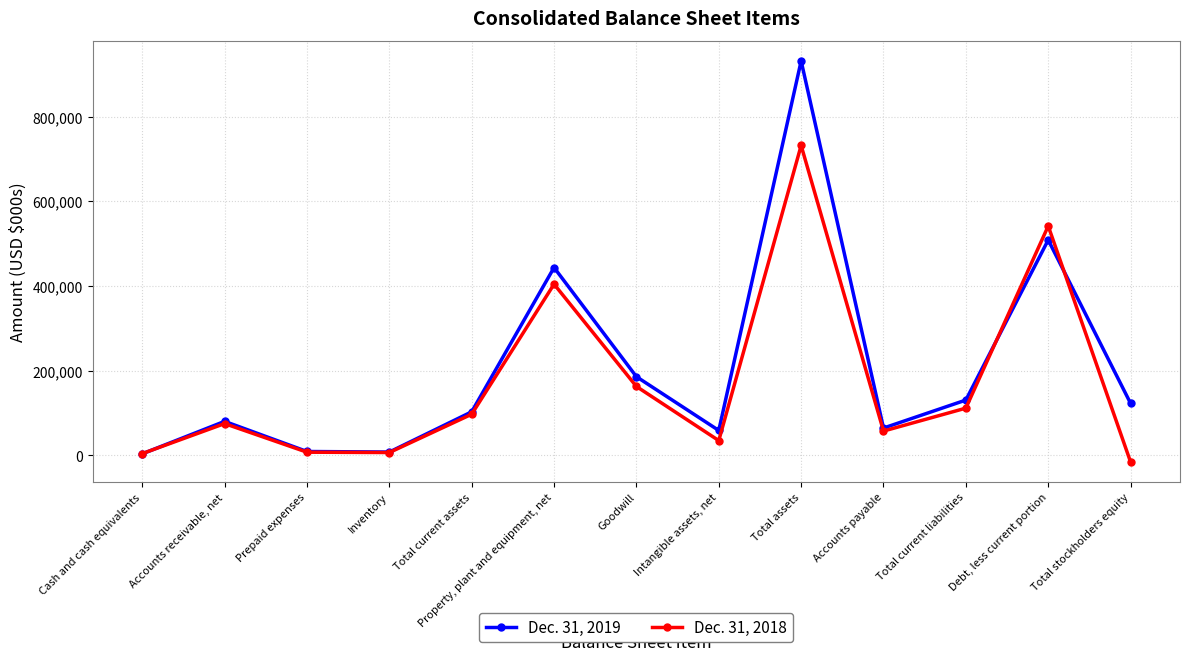

Which label corresponds to the largest value in the chart?

Total assets